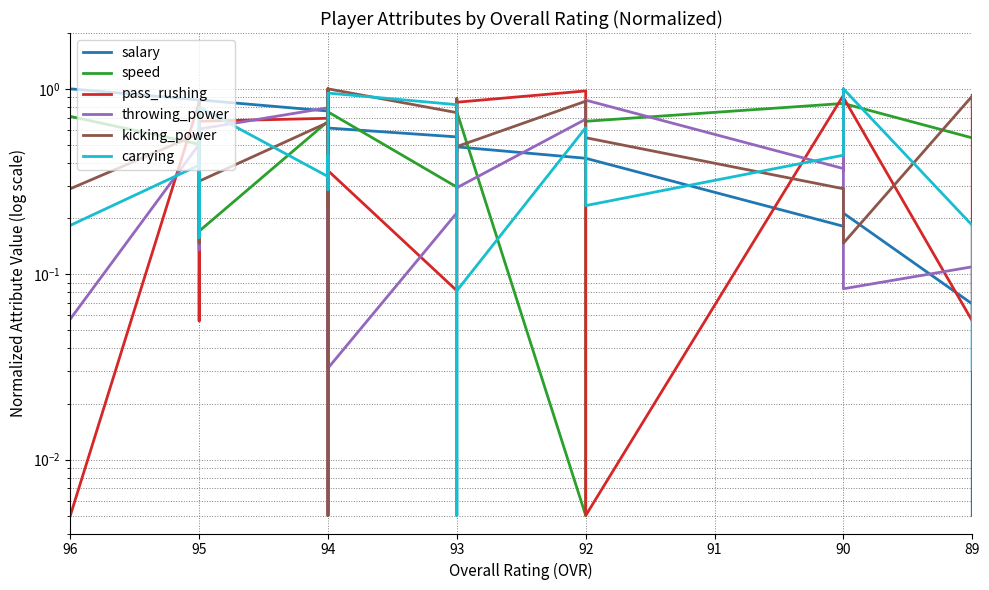

Reading right to left, list all the values displayed in this chart.

salary: 0.0	0.1	0.2	0.2	0.2	0.4	0.4	0.5	0.5	0.6	0.6	0.6	0.8	0.6	0.6	0.8	0.9	0.8	0.9	1.0
speed: 0.5	0.5	0.8	0.9	0.8	0.7	0.0	0.8	0.7	0.3	0.8	0.5	0.9	0.8	1.0	0.7	0.2	0.6	0.5	0.7
pass_rushing: 0.9	0.1	0.9	0.4	0.9	0.0	1.0	0.8	0.8	0.1	0.4	0.2	1.0	0.7	0.6	0.7	0.7	0.1	0.8	0.0
throwing_power: 0.1	0.1	0.1	1.0	0.4	0.9	0.7	0.3	0.7	0.2	0.0	0.9	0.0	0.6	0.6	0.8	0.6	0.1	0.5	0.1
kicking_power: 0.8	0.9	0.1	0.3	0.3	0.5	0.9	0.5	0.9	0.7	1.0	0.0	0.8	0.2	0.9	0.7	0.3	0.1	0.6	0.3
carrying: 0.0	0.2	1.0	0.6	0.4	0.2	0.6	0.1	0.0	0.8	0.9	0.8	0.8	0.3	0.4	0.3	0.8	0.2	0.4	0.2